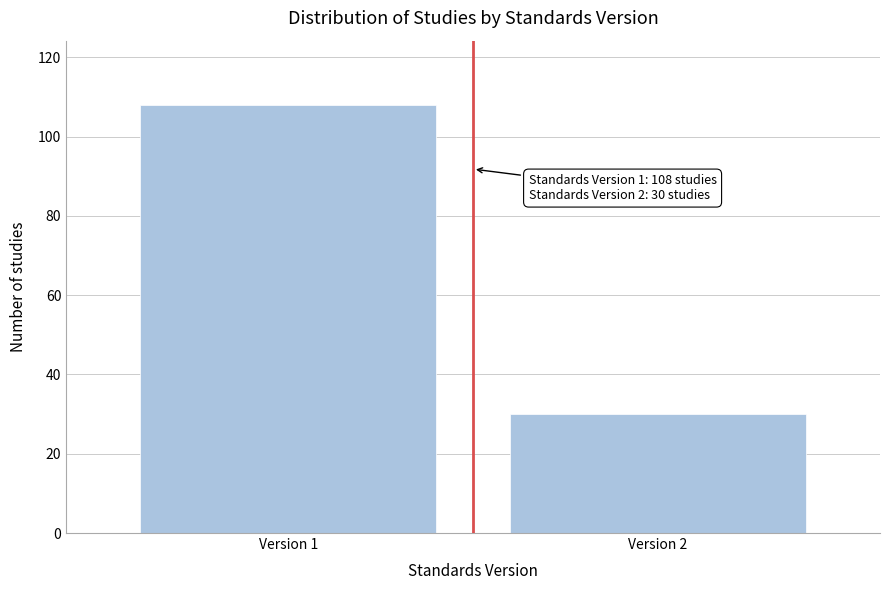

Reading left to right, what are all the values shown in this chart?

Version 1=108	Version 2=30